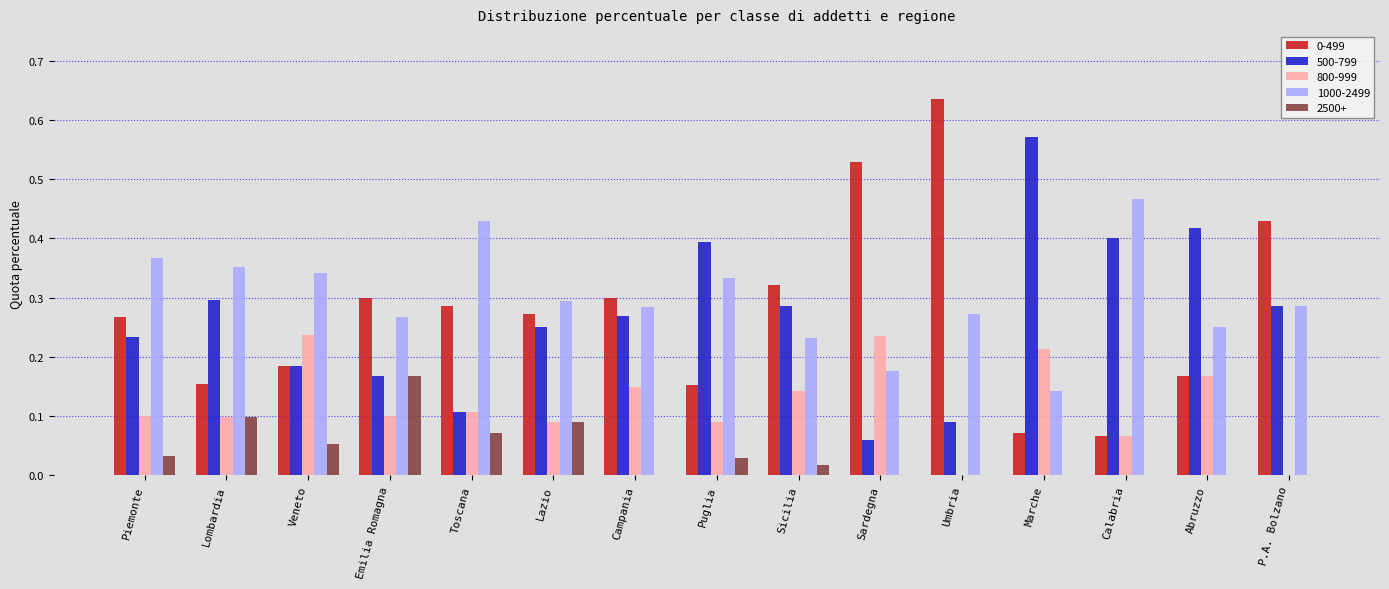

Is the value of 500-799 at Piemonte greater than the value of 1000-2499 at Umbria?

No